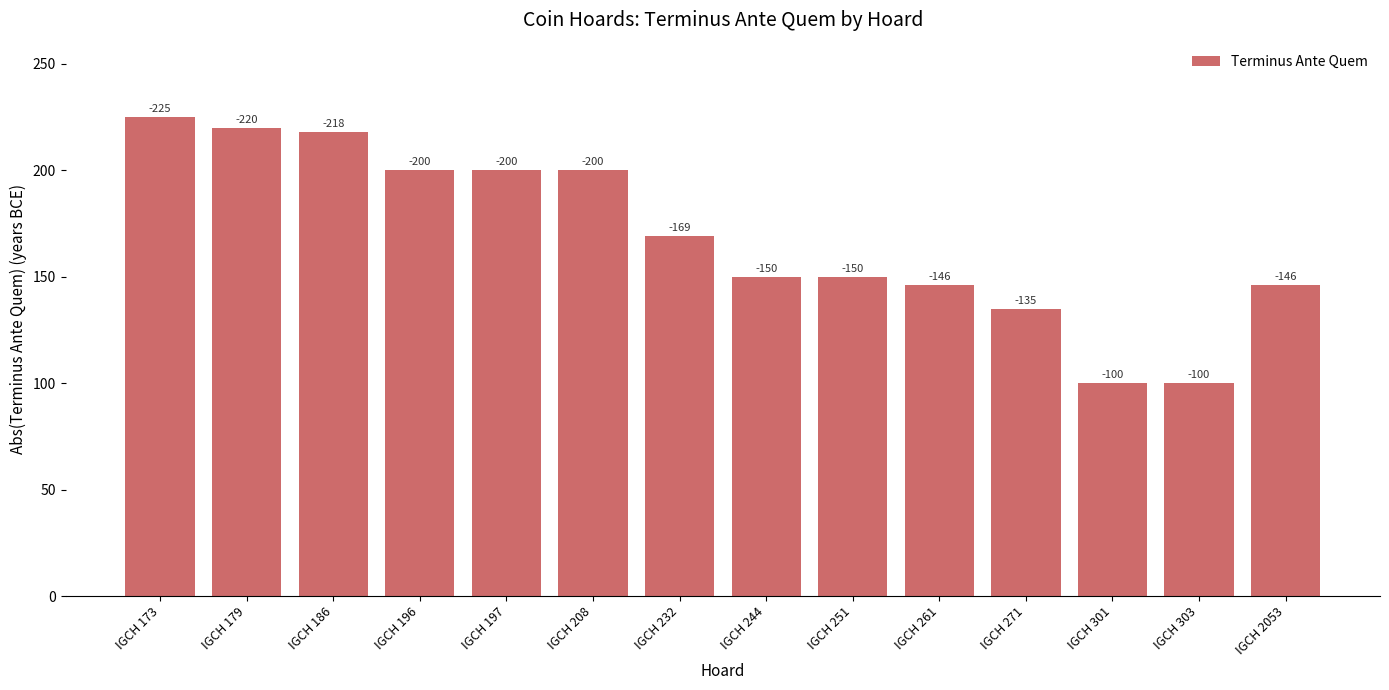

At which category does the chart reach its peak across all series?

IGCH 173